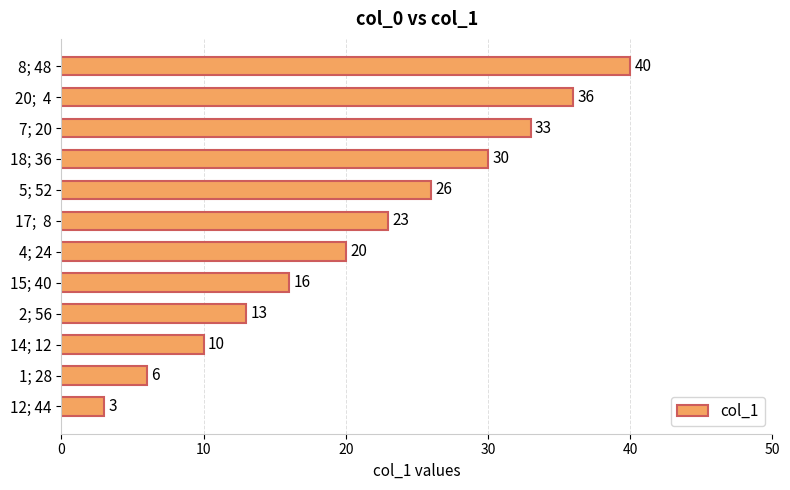

What is the average value?

21